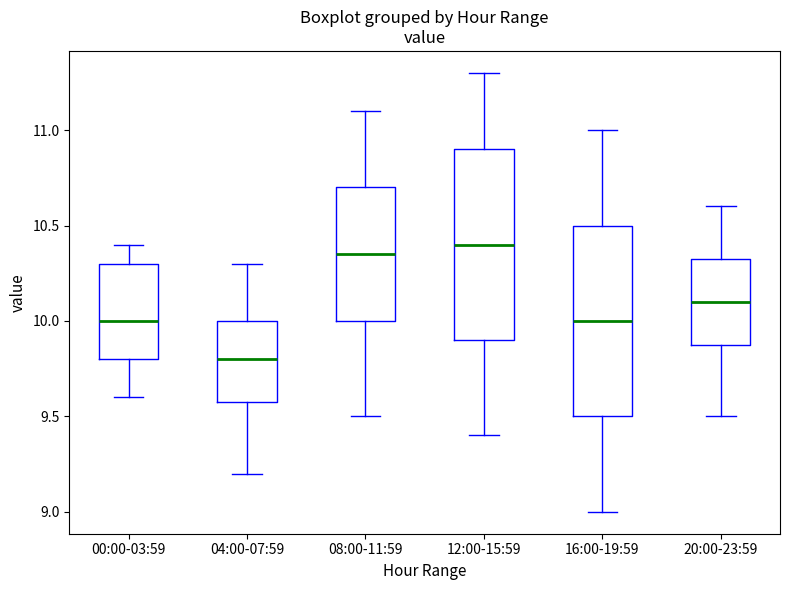

Reading left to right, transcribe this box plot: for each box, give where its median line is, the range the box spans, and where its two whiskers end, as read against the y-axis. The values are not printed on the chart, so give them approximately, as read against the axis.

00:00-03:59: median 10.00, box 9.80 to 10.30, whiskers 9.60 to 10.40
04:00-07:59: median 9.80, box 9.60 to 10.00, whiskers 9.20 to 10.30
08:00-11:59: median 10.35, box 10.00 to 10.70, whiskers 9.50 to 11.10
12:00-15:59: median 10.40, box 9.90 to 10.90, whiskers 9.40 to 11.30
16:00-19:59: median 10.00, box 9.50 to 10.50, whiskers 9.00 to 11.00
20:00-23:59: median 10.10, box 9.90 to 10.35, whiskers 9.50 to 10.60